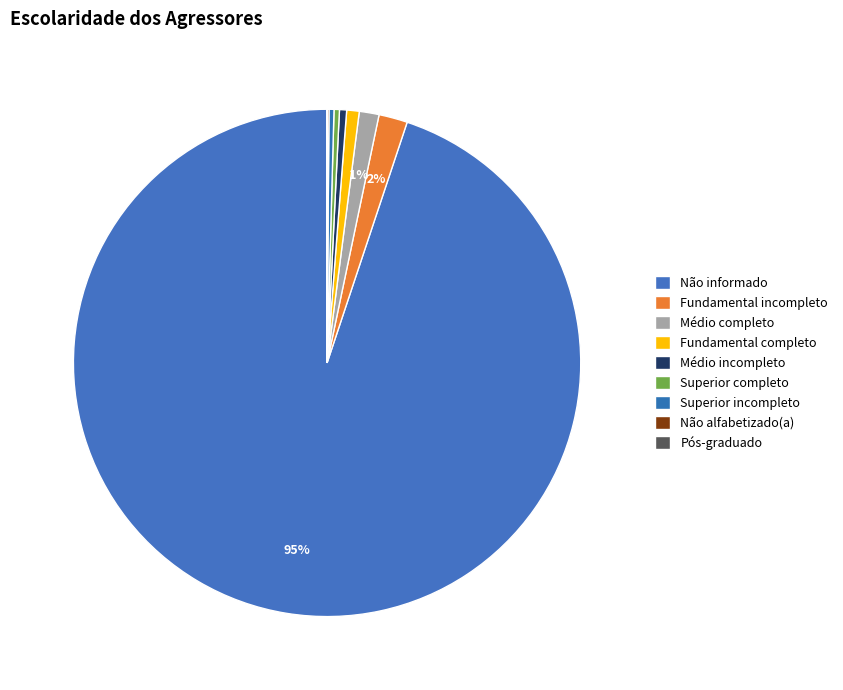

What is the smallest slice in the pie chart?

Pós-graduado